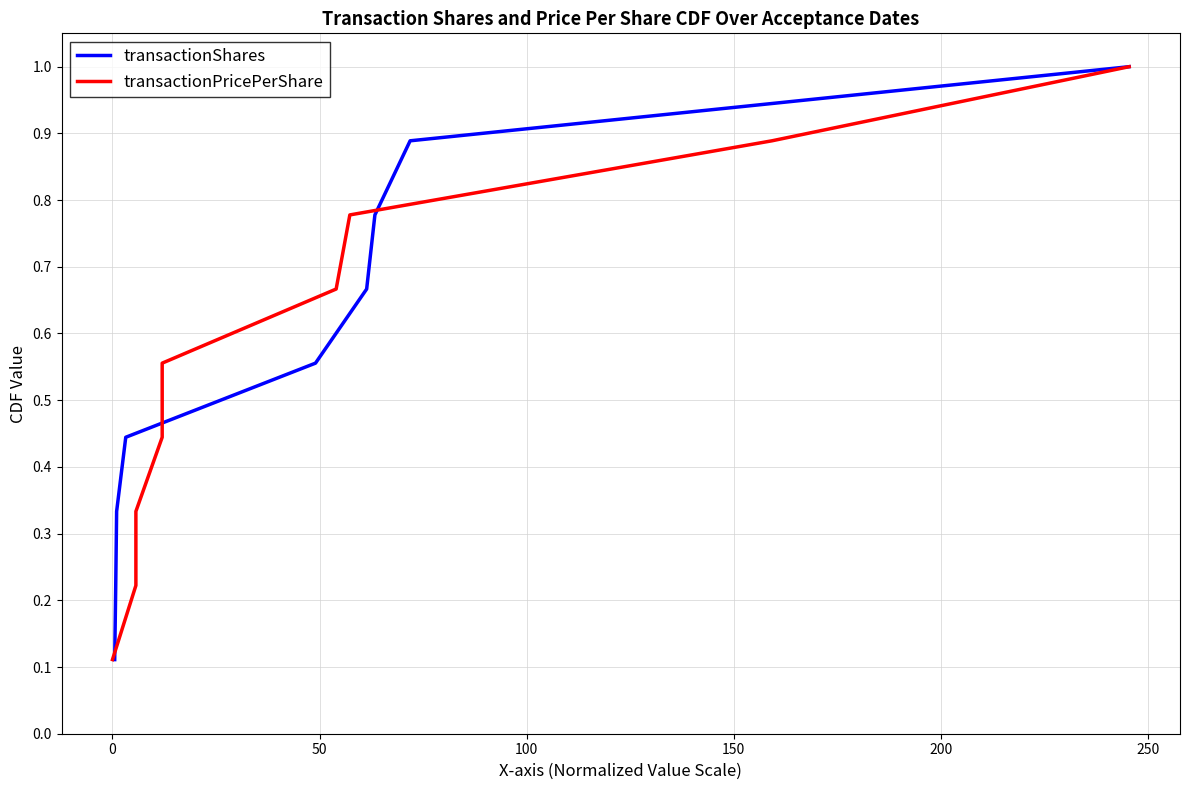

What are all the series names shown in the legend?

transactionShares, transactionPricePerShare